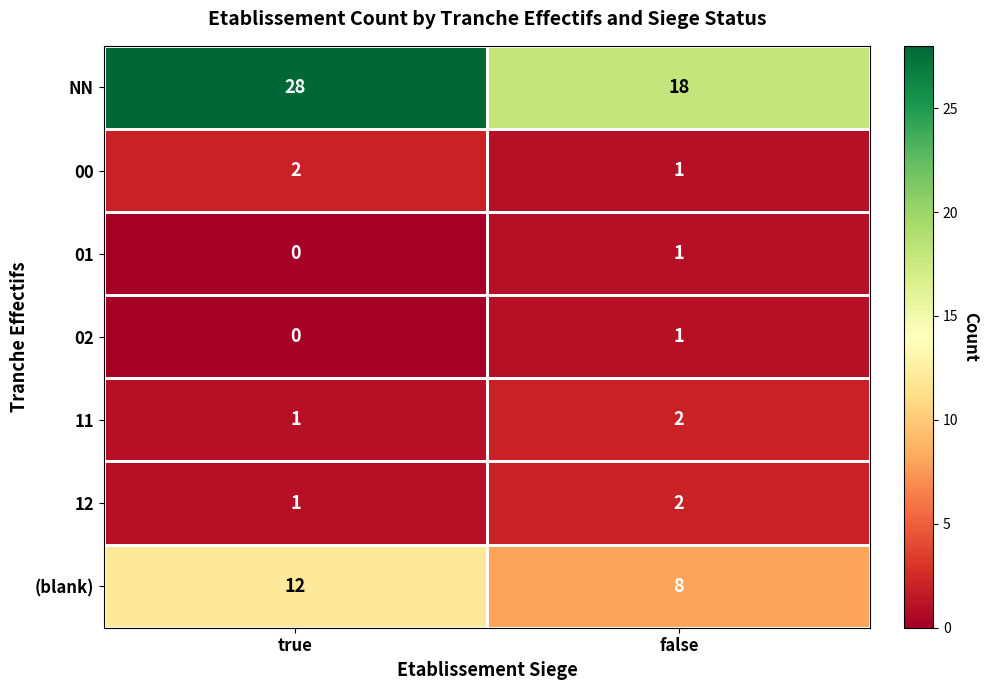

How many series are shown in this chart?

7